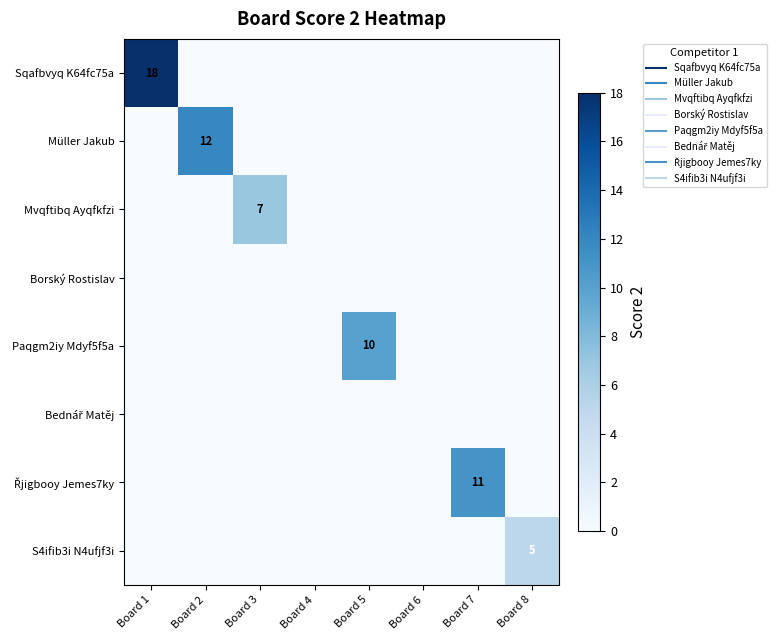

Which series has the widest spread of values?

Sqafbvyq K64fc75a